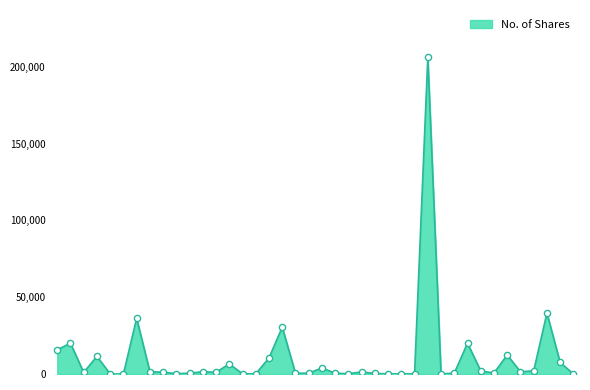

What is the maximum value shown in the chart?

206000